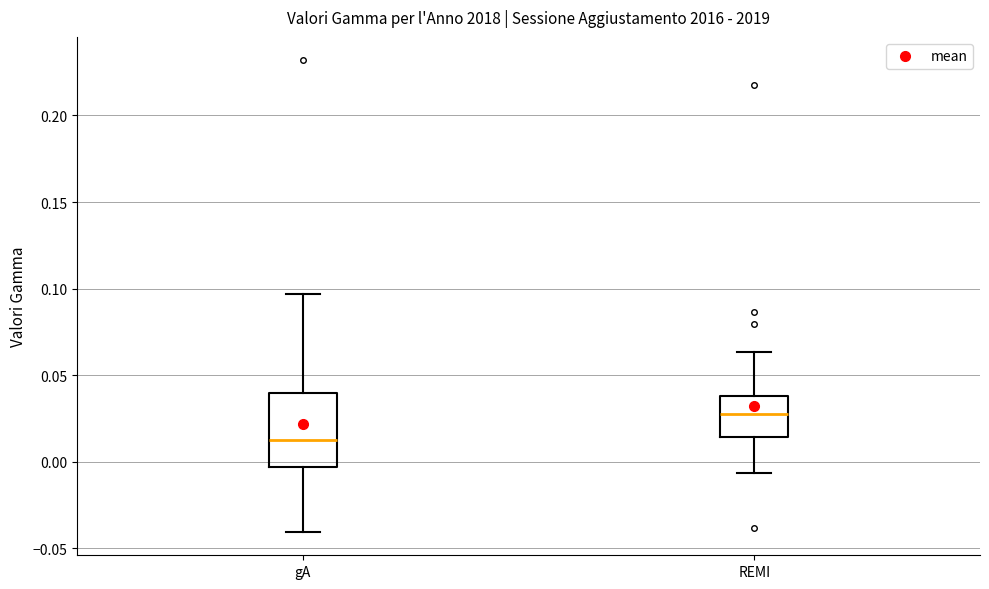

Which box has the lowest median line?

gA